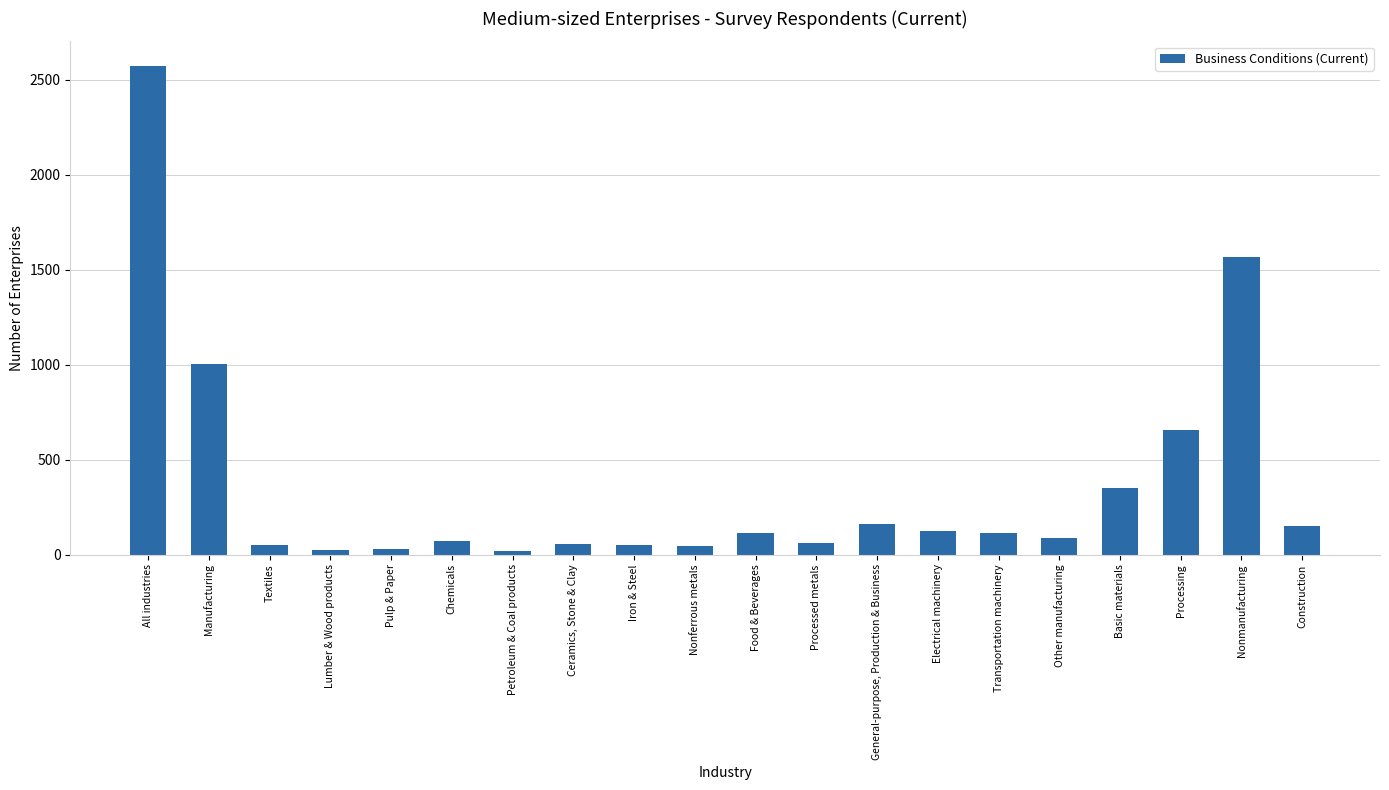

Is it true that the value at Food & Beverages is 113?

True